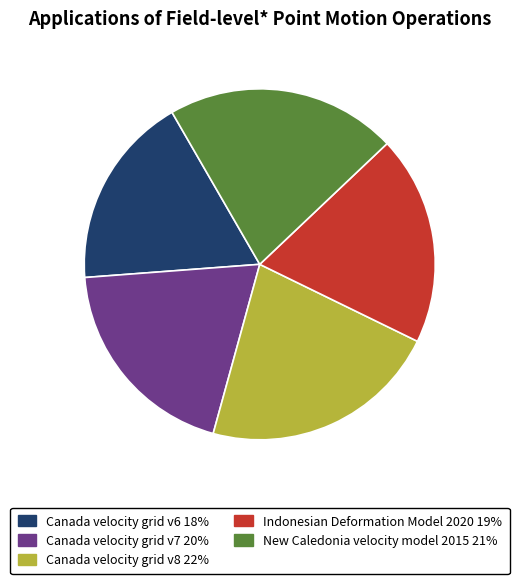

Is Canada velocity grid v7 the majority of the pie?

No